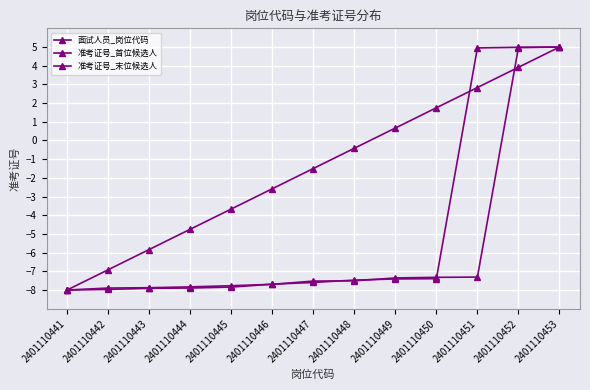

What is the sum of the 面试人员_岗位代码 values at 2401110453 and 2401110445?

1.3